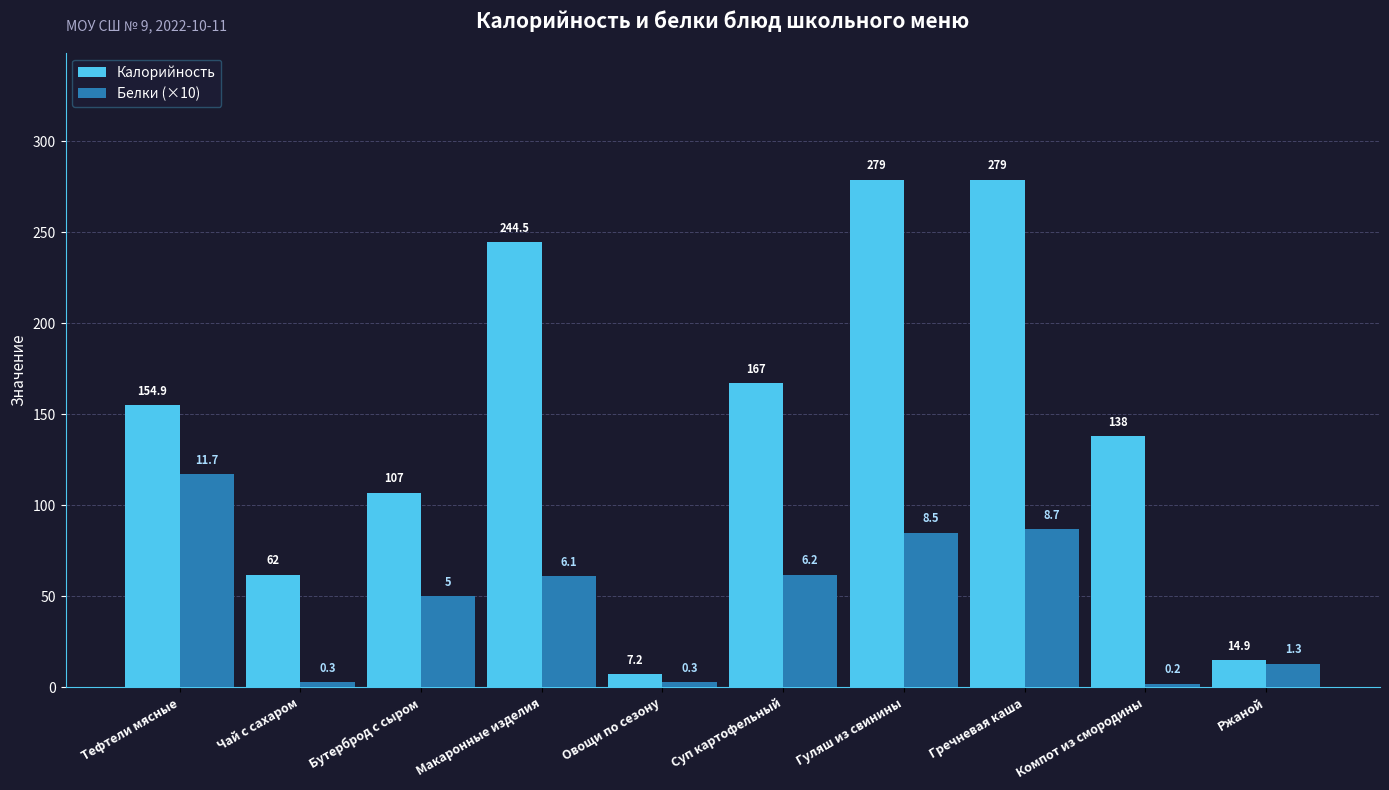

Reading left to right, list all the values displayed in this chart.

Калорийность: Тефтели мясные=154.9	Чай с сахаром=62.0	Бутерброд с сыром=107.0	Макаронные изделия=244.5	Овощи по сезону=7.2	Суп картофельный=167.0	Гуляш из свинины=279.0	Гречневая каша=279.0	Компот из смородины=138.0	Ржаной=14.9
Белки (×10): Тефтели мясные=117.0	Чай с сахаром=3.0	Бутерброд с сыром=50.0	Макаронные изделия=61.0	Овощи по сезону=3.0	Суп картофельный=62.0	Гуляш из свинины=85.0	Гречневая каша=87.0	Компот из смородины=2.0	Ржаной=13.0